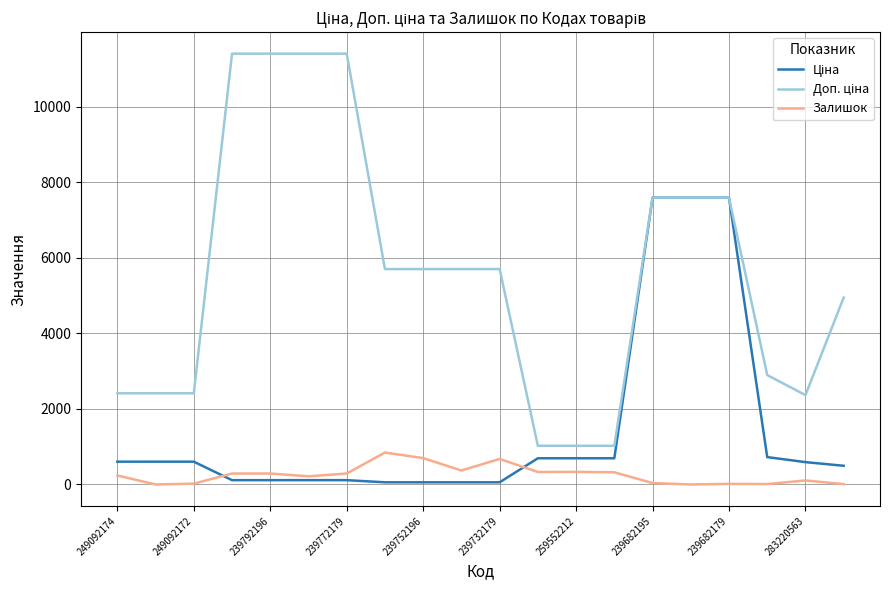

What is the greatest value displayed?

11410.0